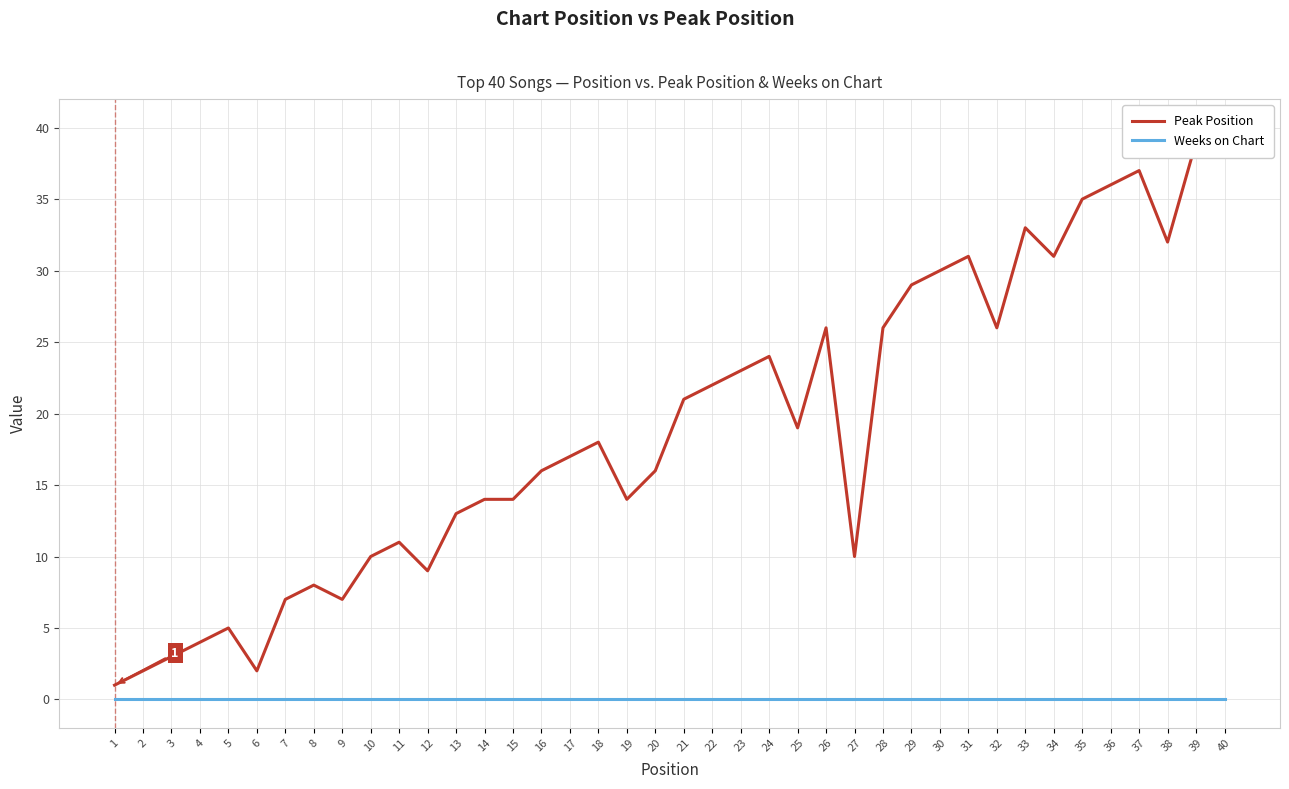

Does the chart display data point markers on the line(s)?

No